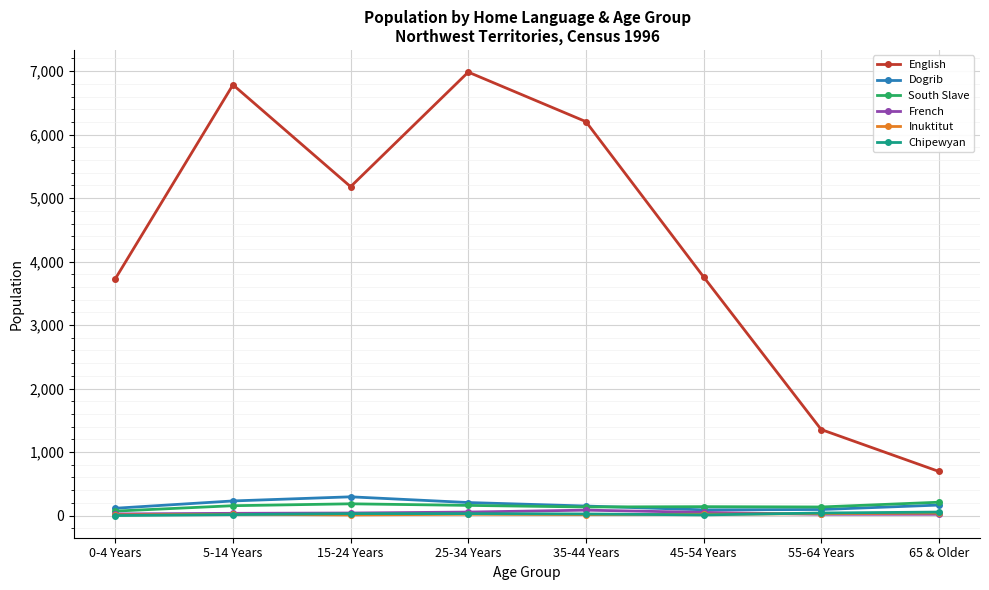

Which series has the largest range (max minus min)?

English